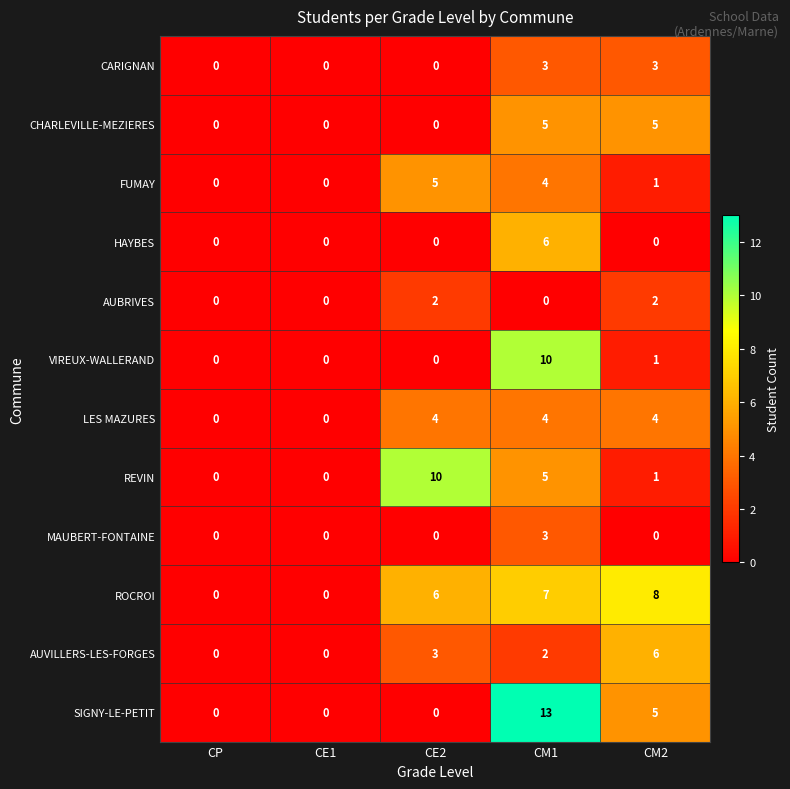

At which label does VIREUX-WALLERAND reach its peak?

CM1